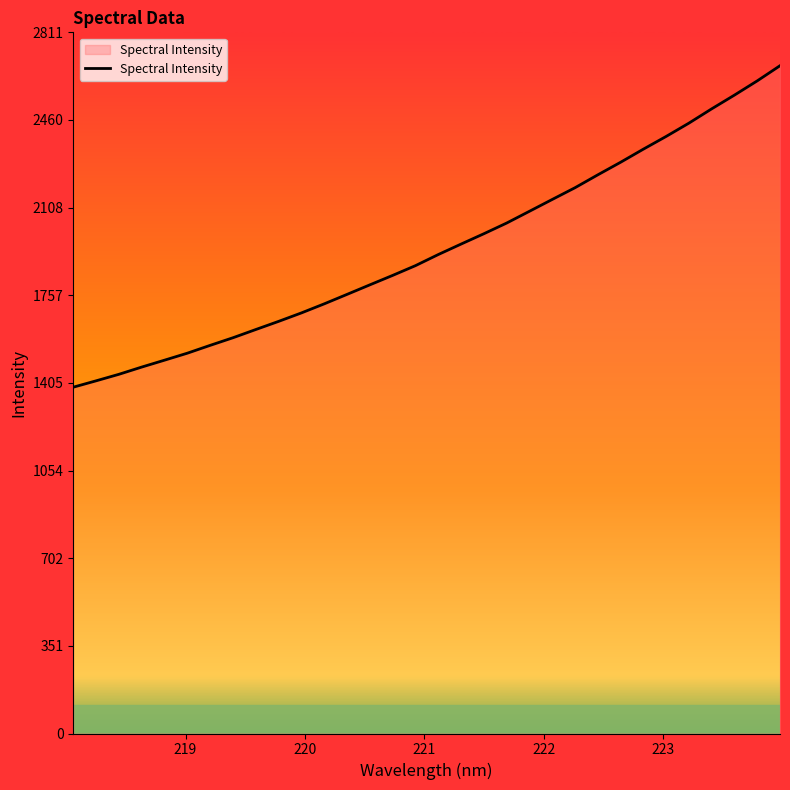

What is the greatest value displayed?

2678.0